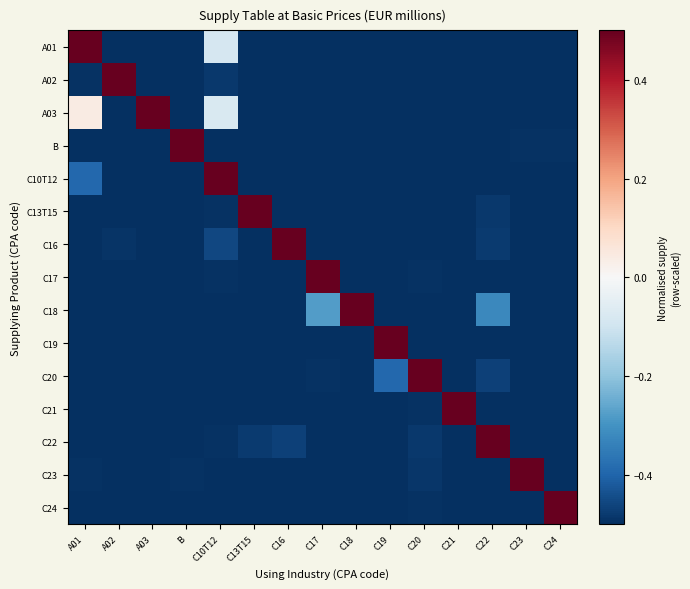

What is the minimum value shown in the chart?

-0.5